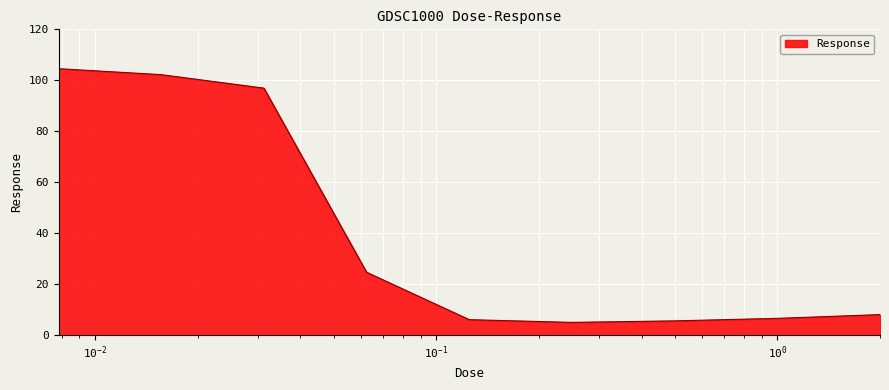

What is the difference between the maximum and minimum values?

99.6